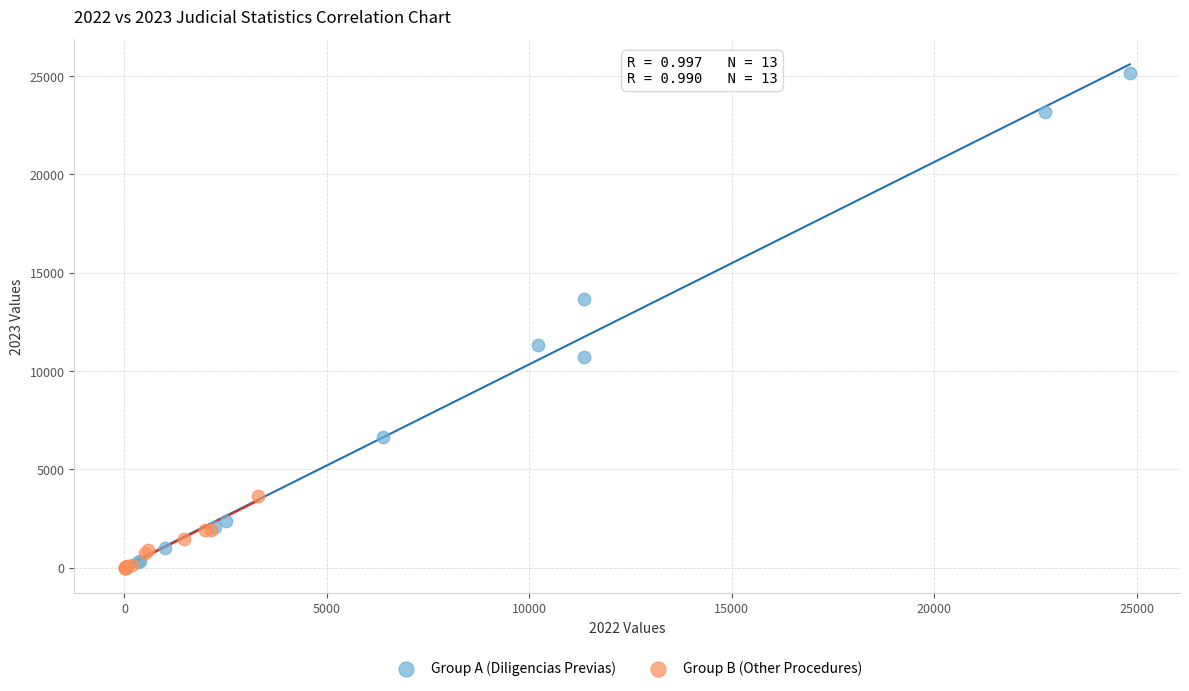

Which series contains the highest Y value?

Group A (Diligencias Previas)